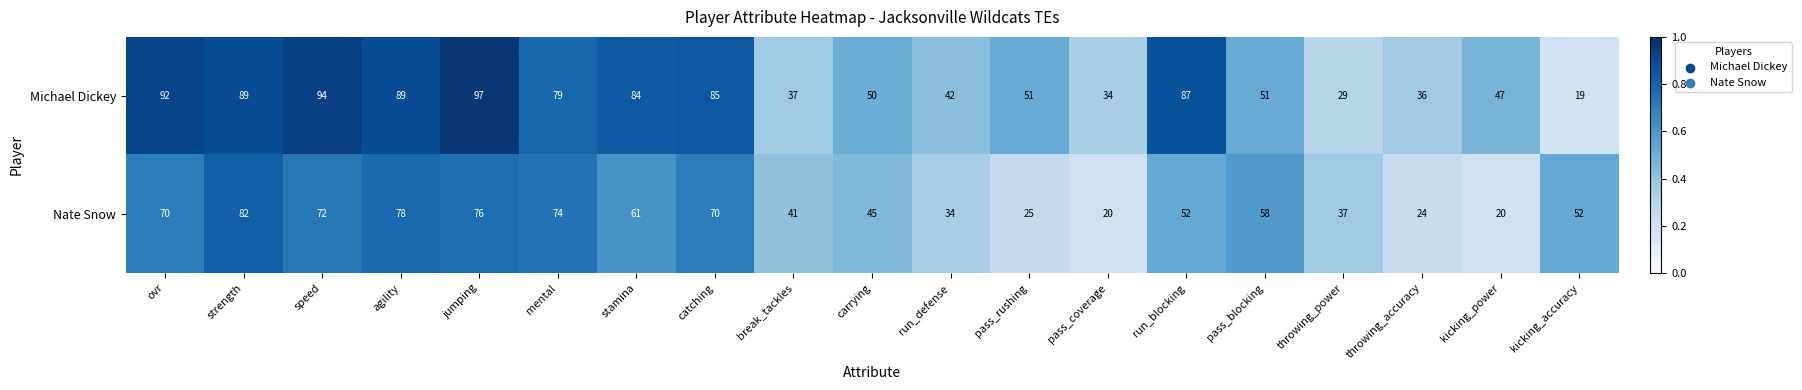

At which category is the sum across all series the highest?

jumping